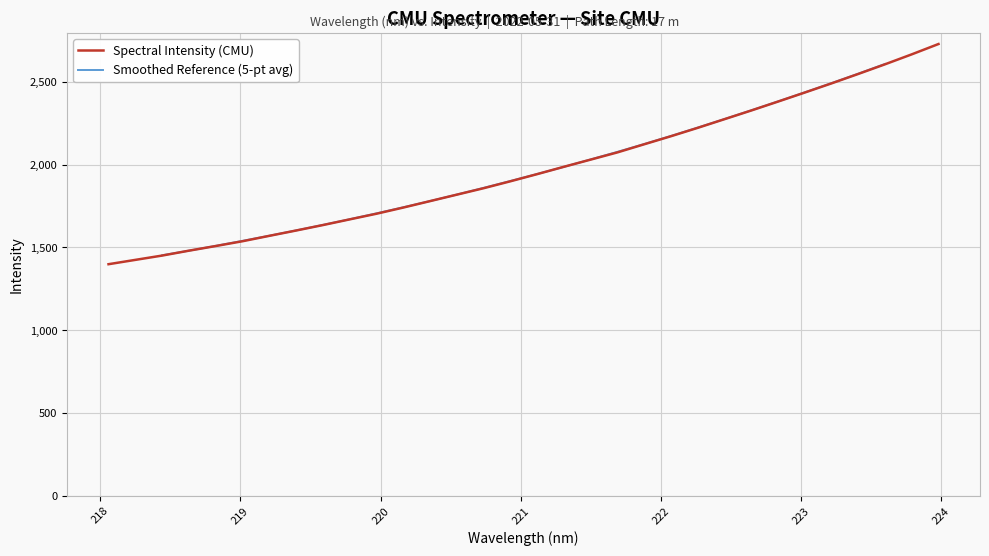

Approximately how many times larger is the value at 220.9264 compared to 223.2172?

0.8